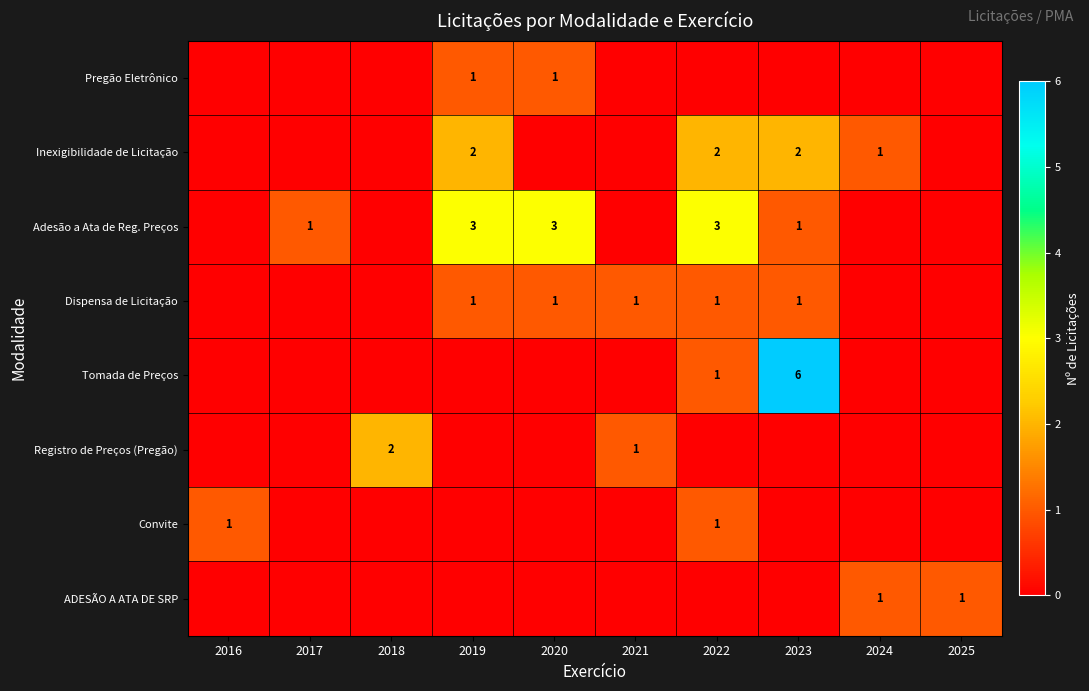

The value of ADESÃO A ATA DE SRP at 2025 is 1. True or false?

True